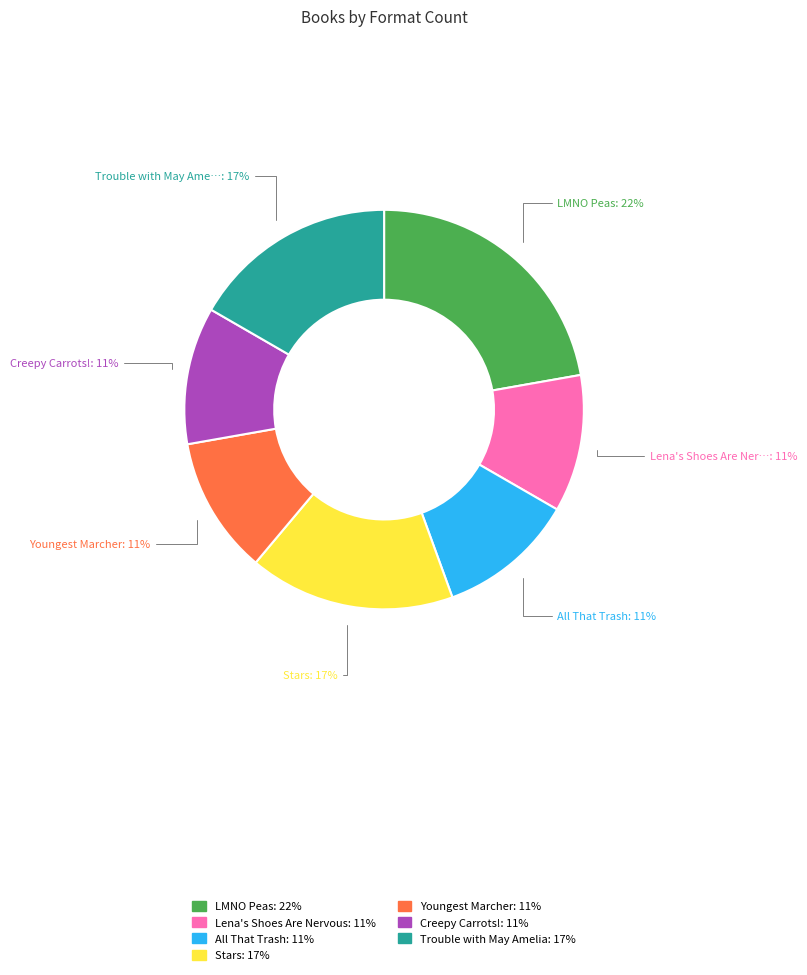

Is there a majority slice in this chart?

No